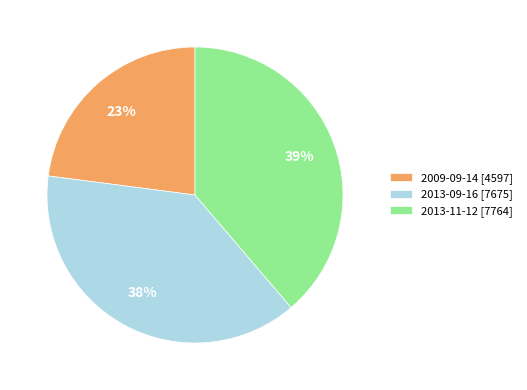

To the nearest percent, what is the difference between the 2013-11-12 and 2009-09-14 slice percentages?

16%